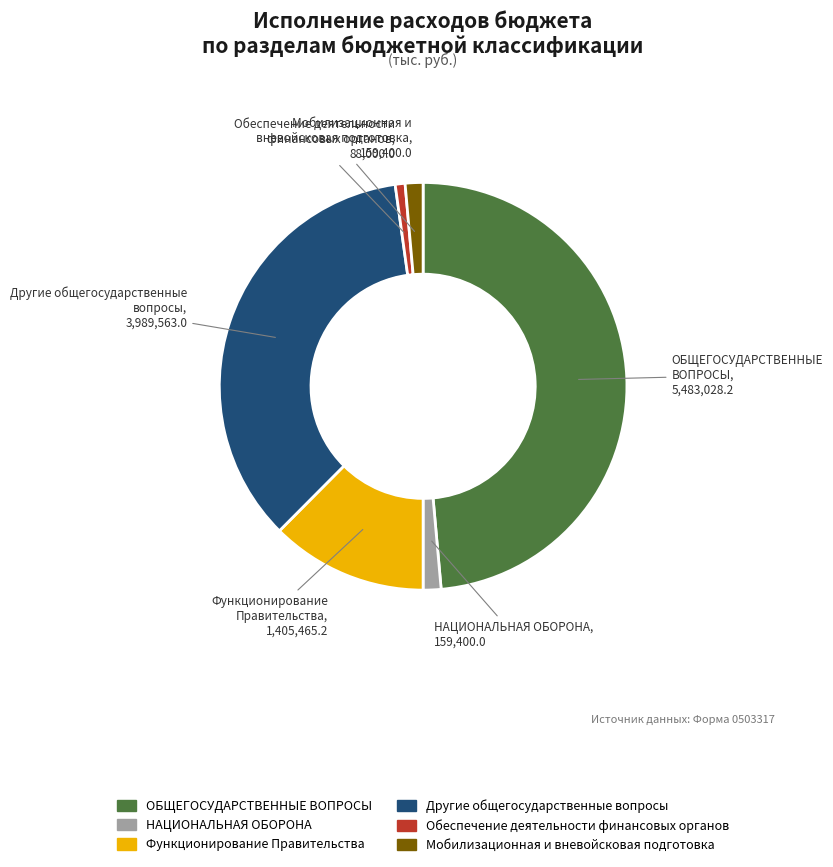

Is there a majority slice in this chart?

No